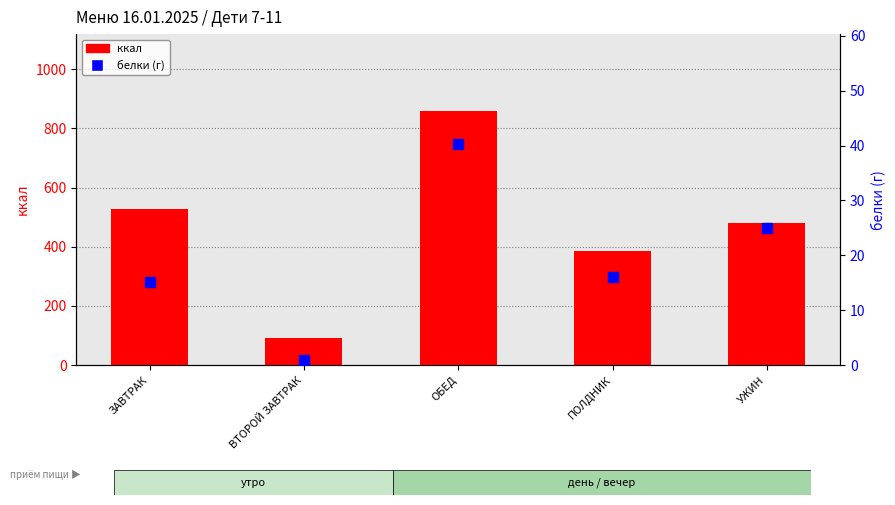

Which series has the largest total across all categories?

ккал